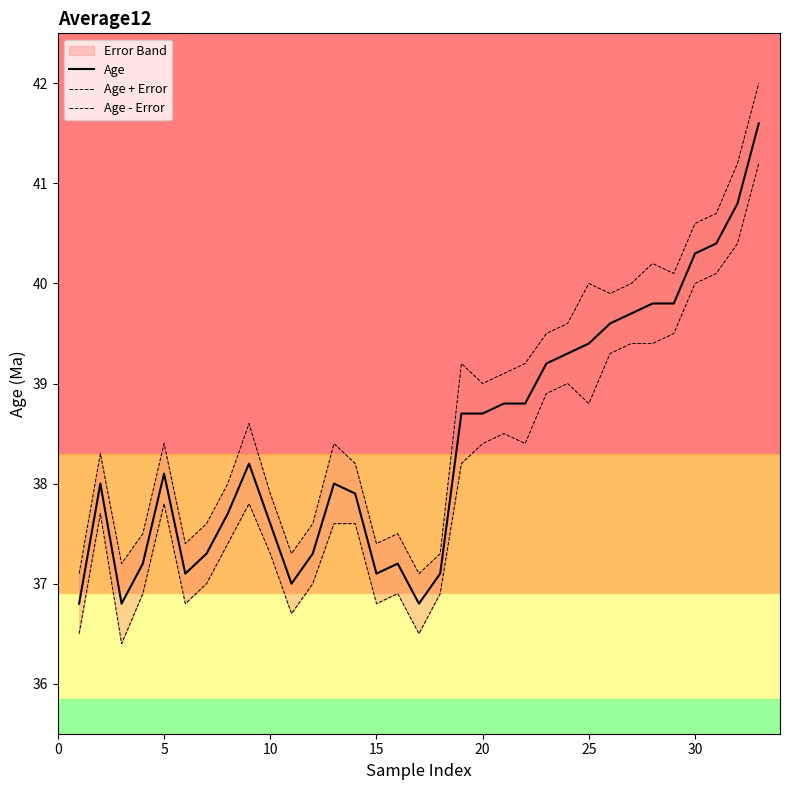

True or false: Age - Error has more than 0 interior local peaks.

True